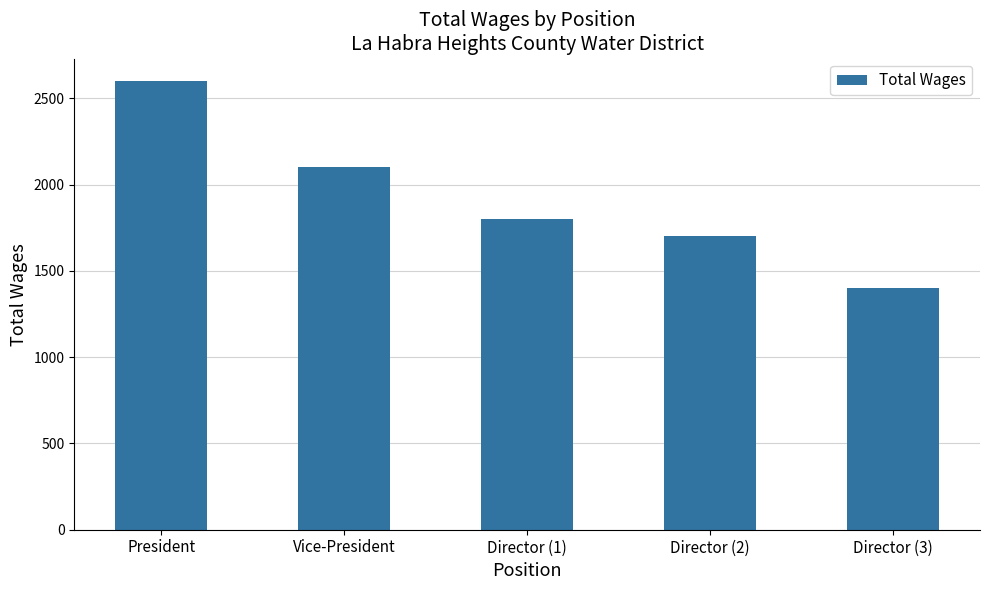

How many series are shown in this chart?

1